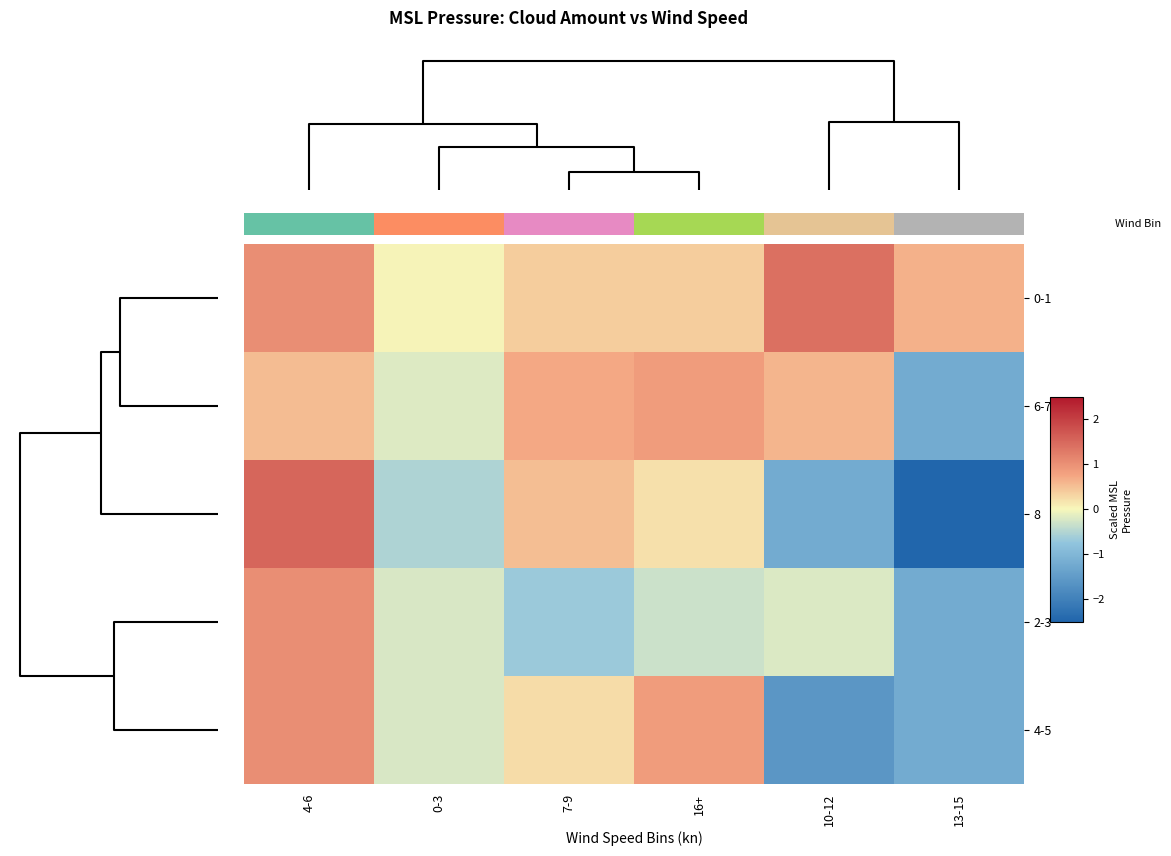

Which series has the widest spread of values?

8